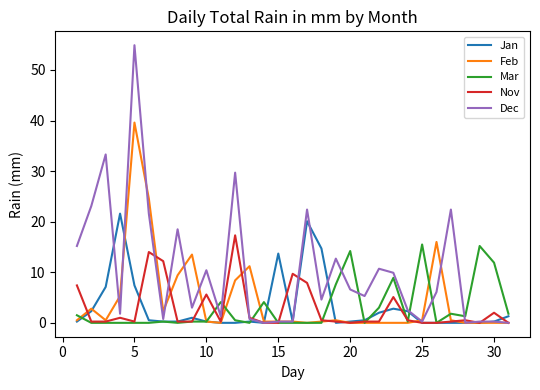

Which series has the largest range (max minus min)?

Dec